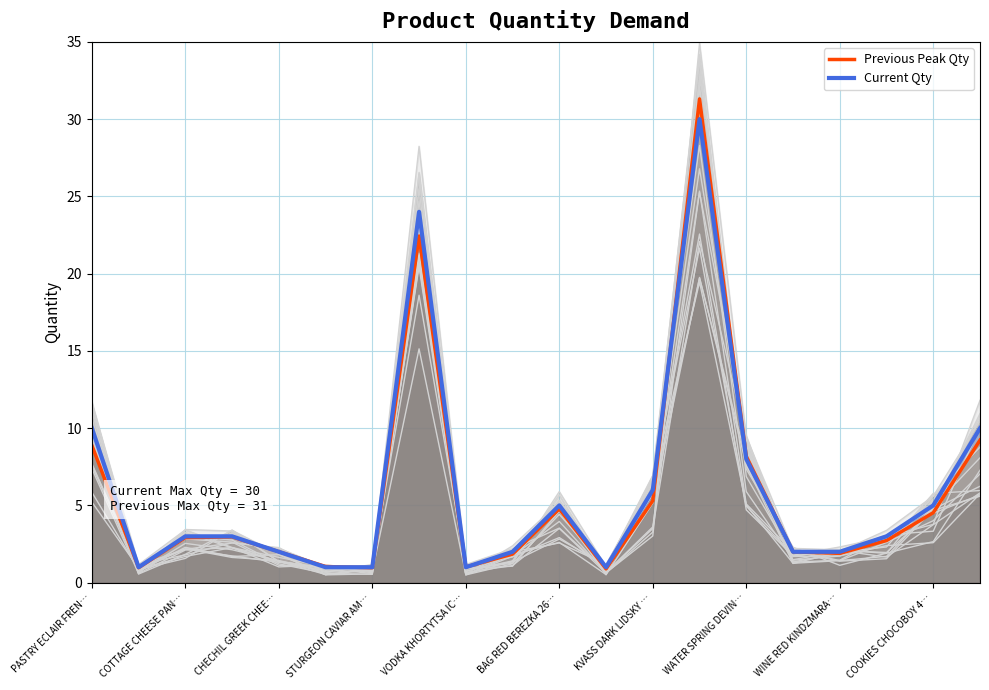

Rank the series by their average value, from lowest to highest.

Previous Peak Qty, Current Qty